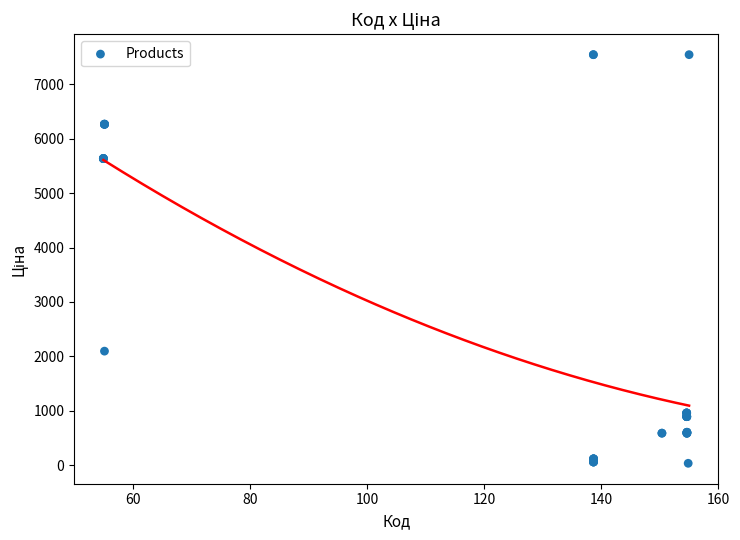

What Y value in the scatter plot is closest to 3788?

2094.3